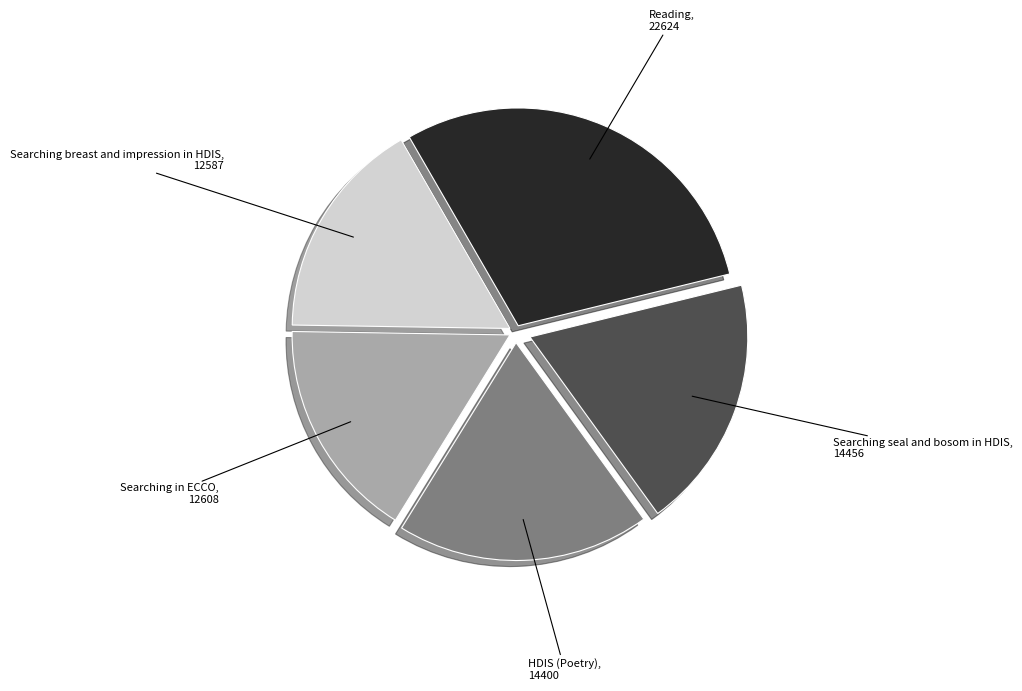

Between Reading and Searching breast and impression in HDIS, which is larger?

Reading